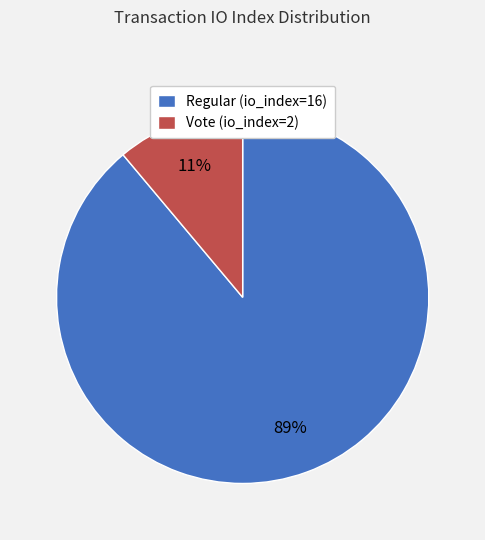

Does Regular (io_index=16) represent more than half of the total?

Yes